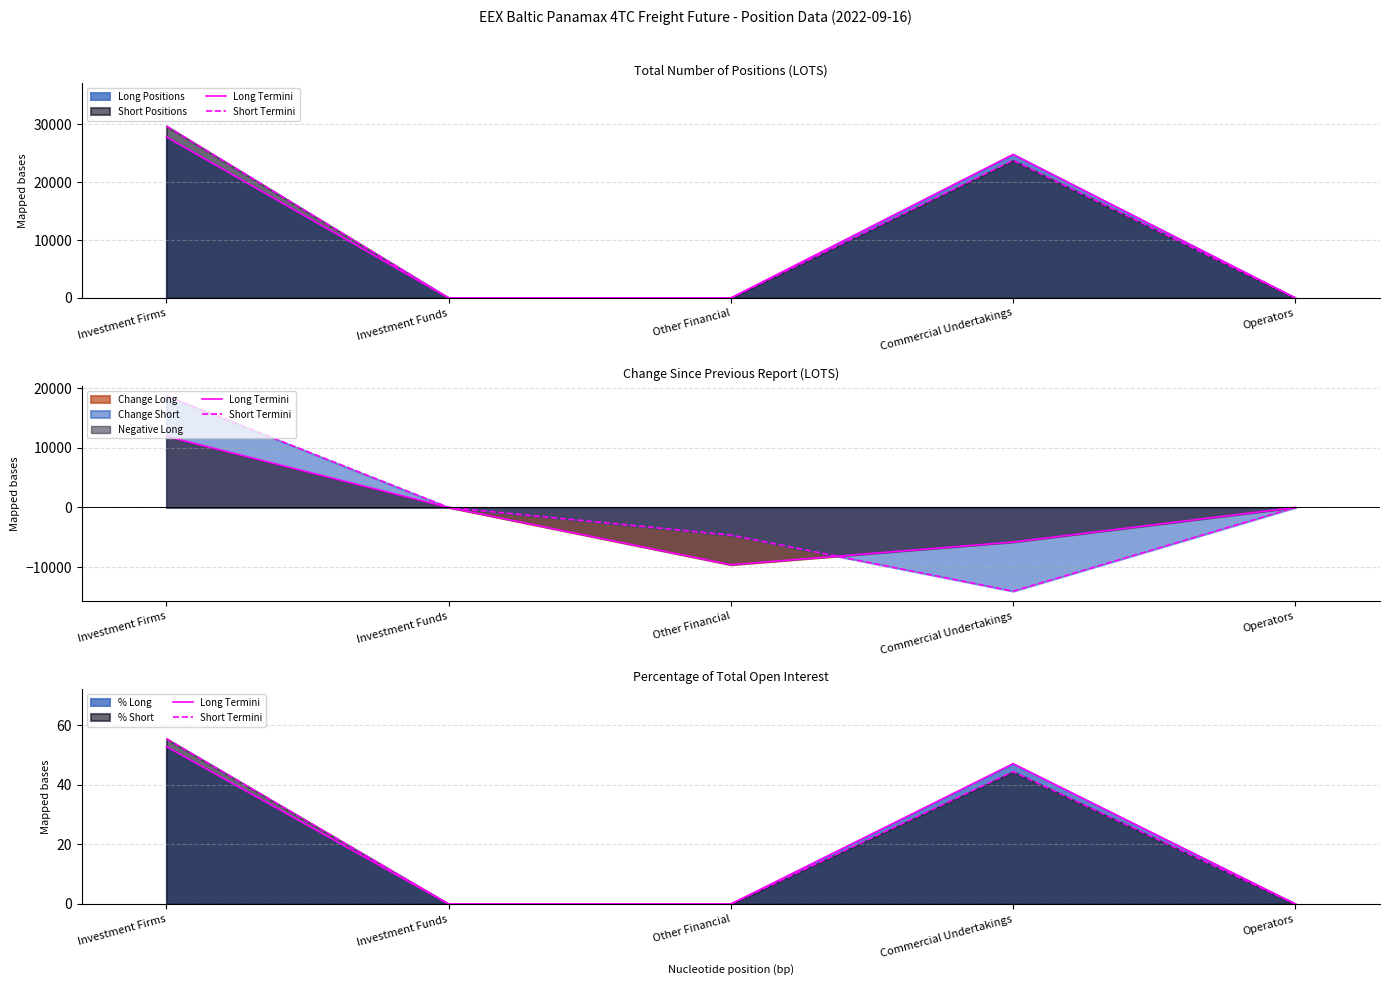

The Long Termini series shows 0.0 at Operators. True or false?

True